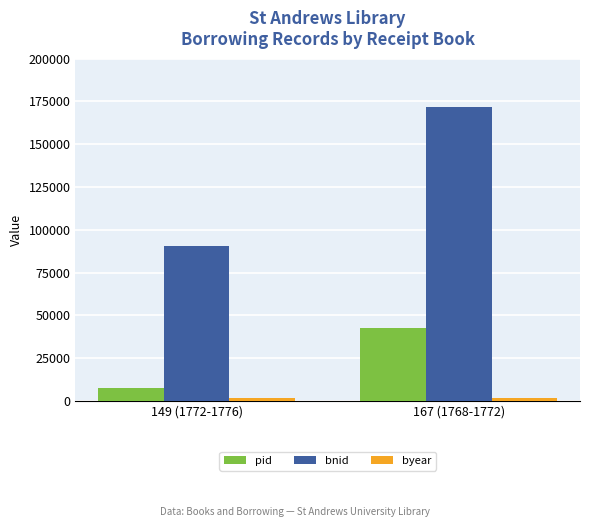

What is the maximum value for pid?

42764